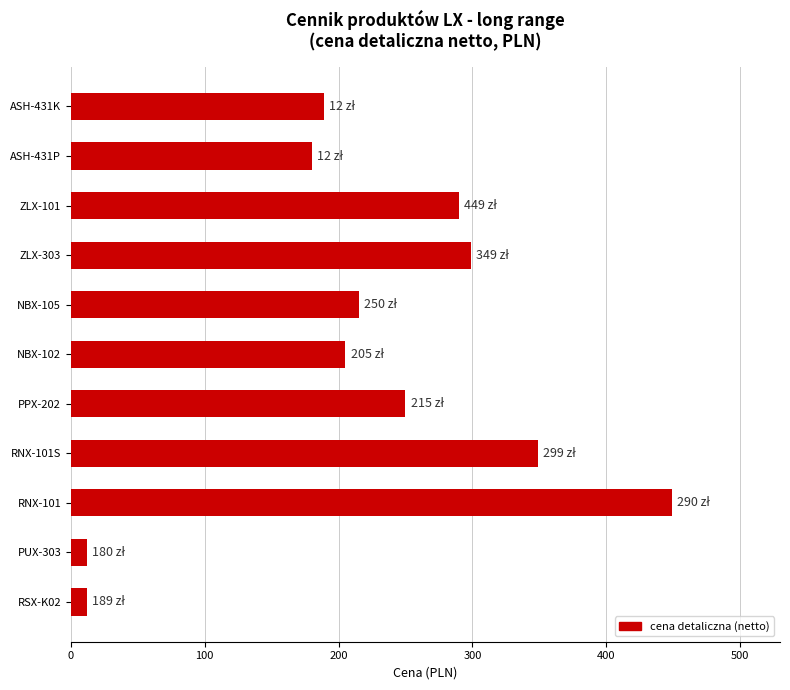

What is the maximum value shown in the chart?

449